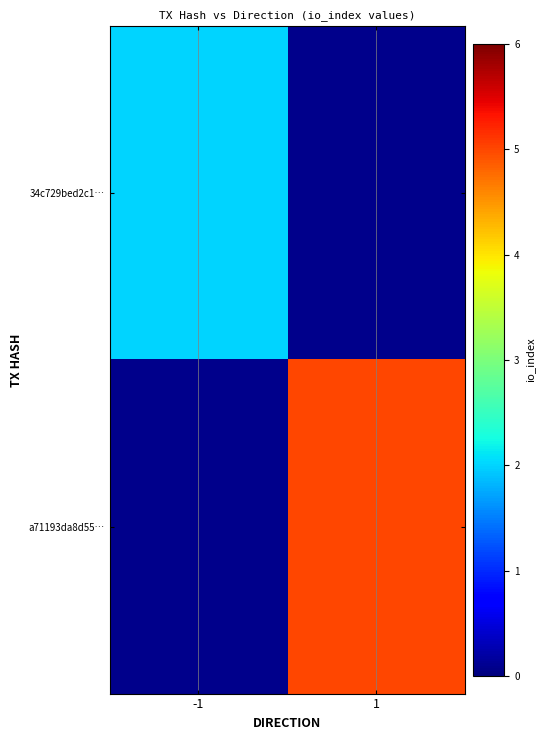

Which label corresponds to the largest value in the chart?

1